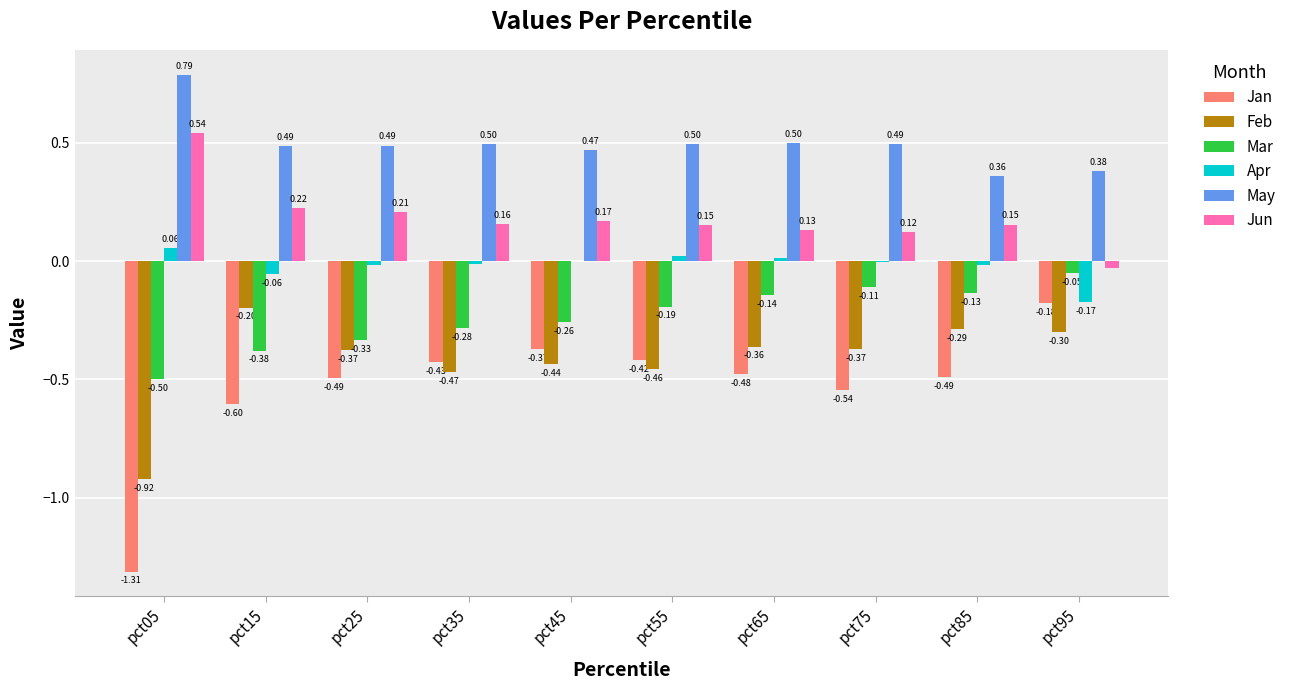

Which series changed the most between pct35 and pct75?

Mar